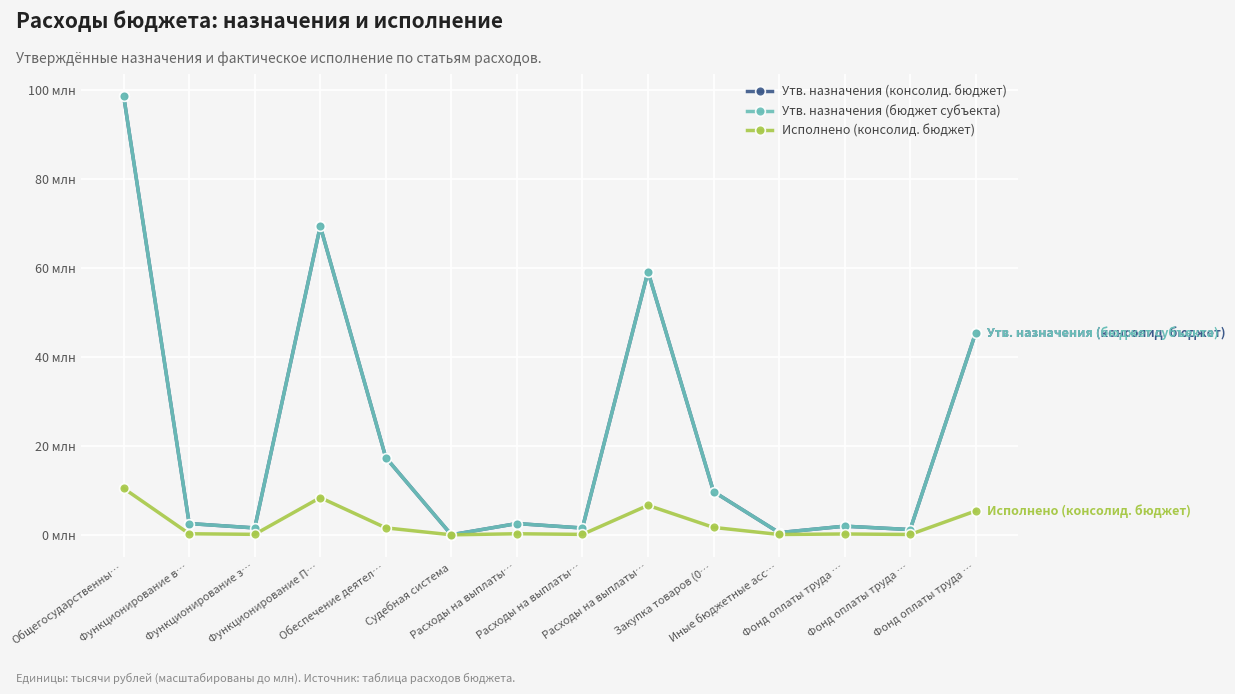

Does the chart have visible grid lines?

Yes